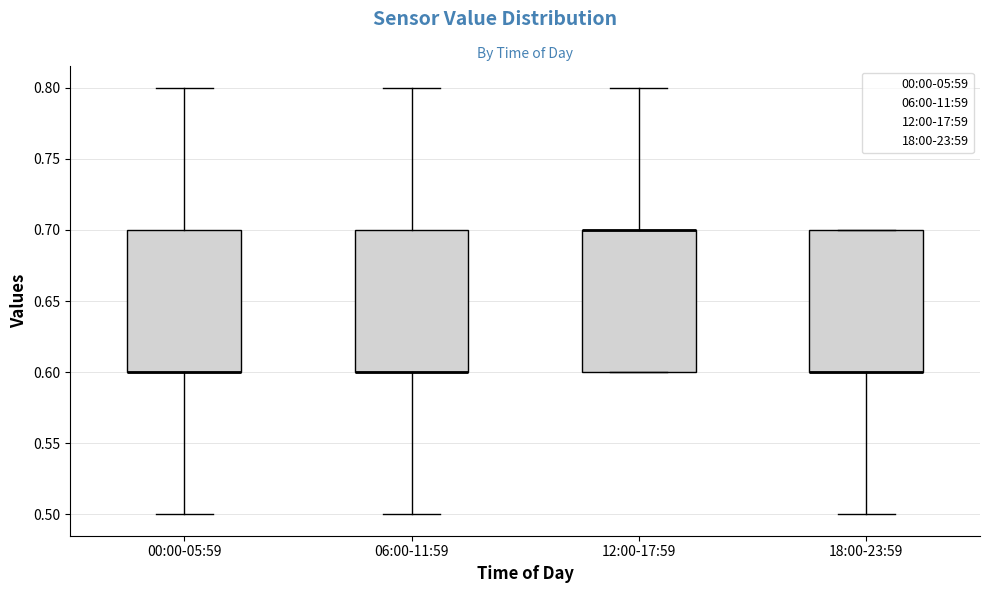

Reading left to right, transcribe this box plot: for each box, give where its median line is, the range the box spans, and where its two whiskers end, as read against the y-axis. The values are not printed on the chart, so give them approximately, as read against the axis.

00:00-05:59: median 0.6 (drawn on the box's lower edge), box 0.6 to 0.7, whiskers 0.5 to 0.8
06:00-11:59: median 0.6 (drawn on the box's lower edge), box 0.6 to 0.7, whiskers 0.5 to 0.8
12:00-17:59: median 0.7 (drawn on the box's upper edge), box 0.6 to 0.7, whiskers 0.6 to 0.8
18:00-23:59: median 0.6 (drawn on the box's lower edge), box 0.6 to 0.7, whiskers 0.5 to 0.7